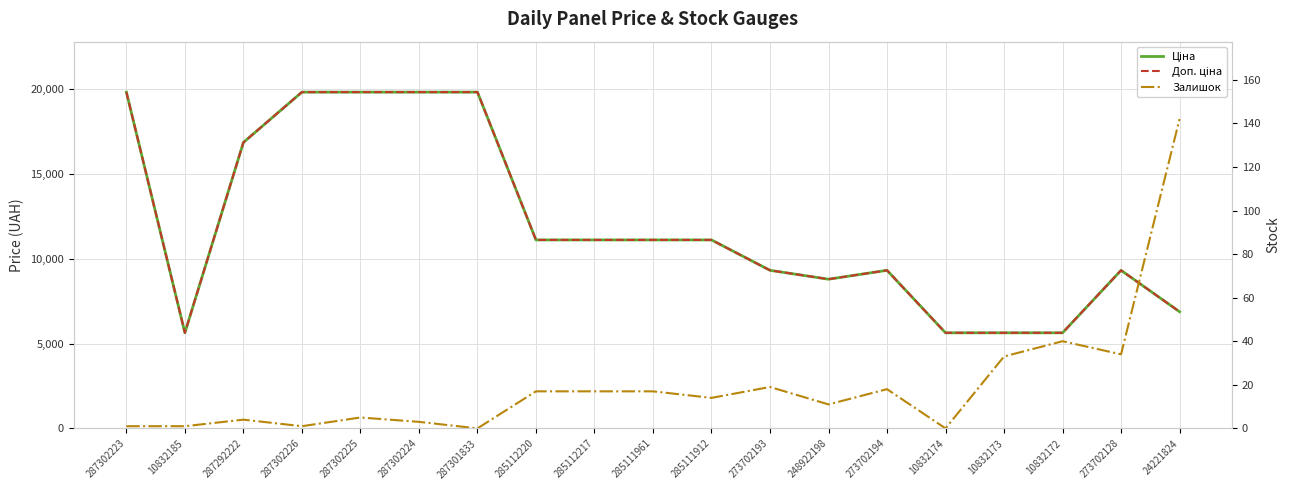

Count the number of data series in this chart.

3